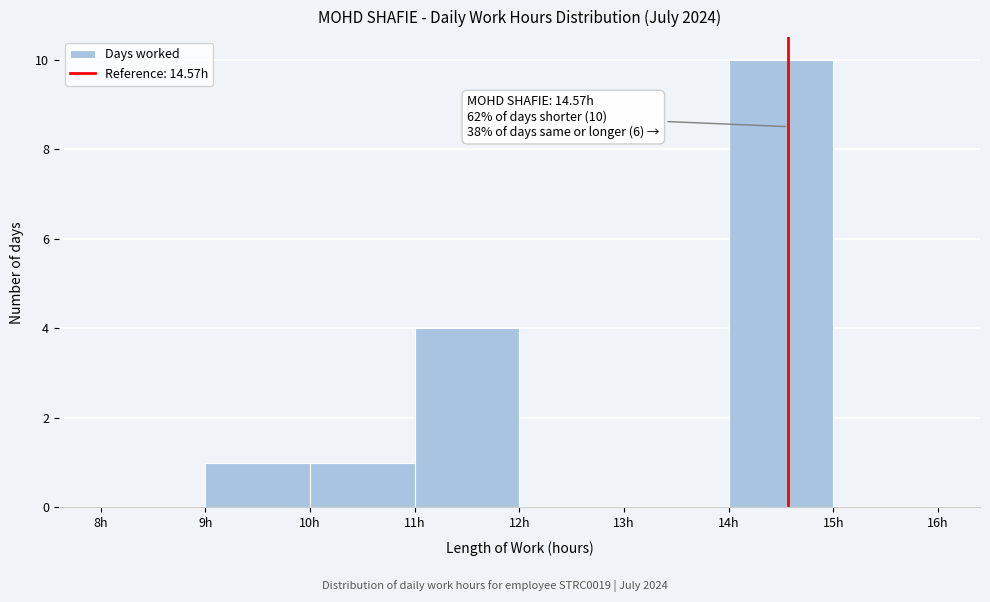

Which range on the x-axis has the tallest bar?

14 to 15